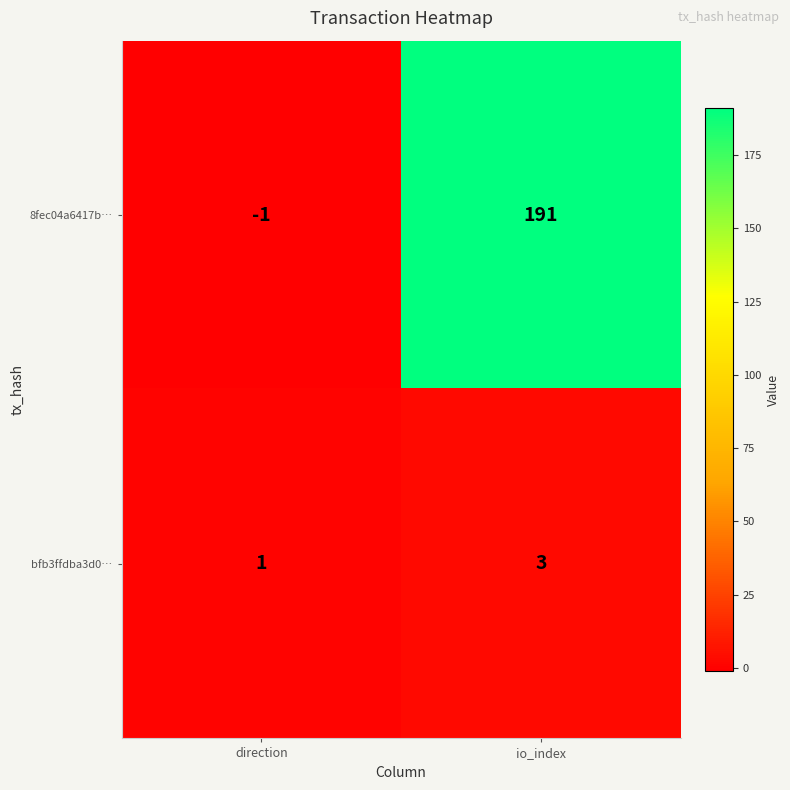

What is the difference between the highest and lowest values at io_index?

188